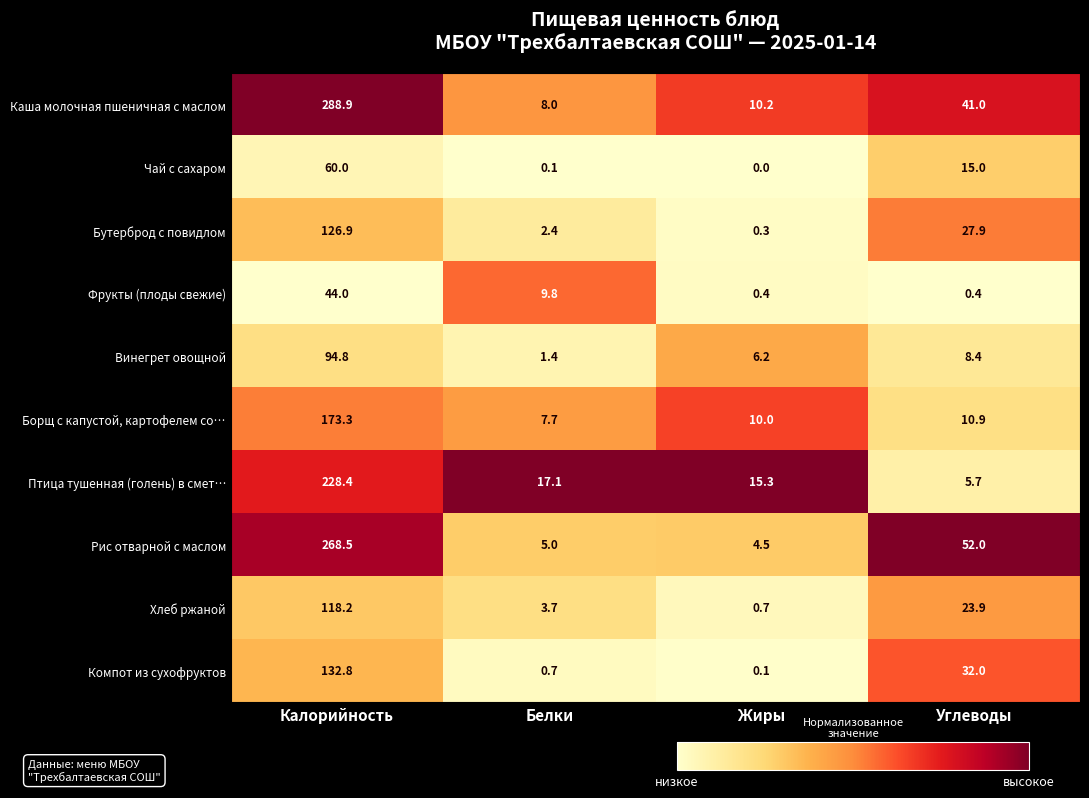

What is the spread (max minus min) of values at Калорийность?

244.9